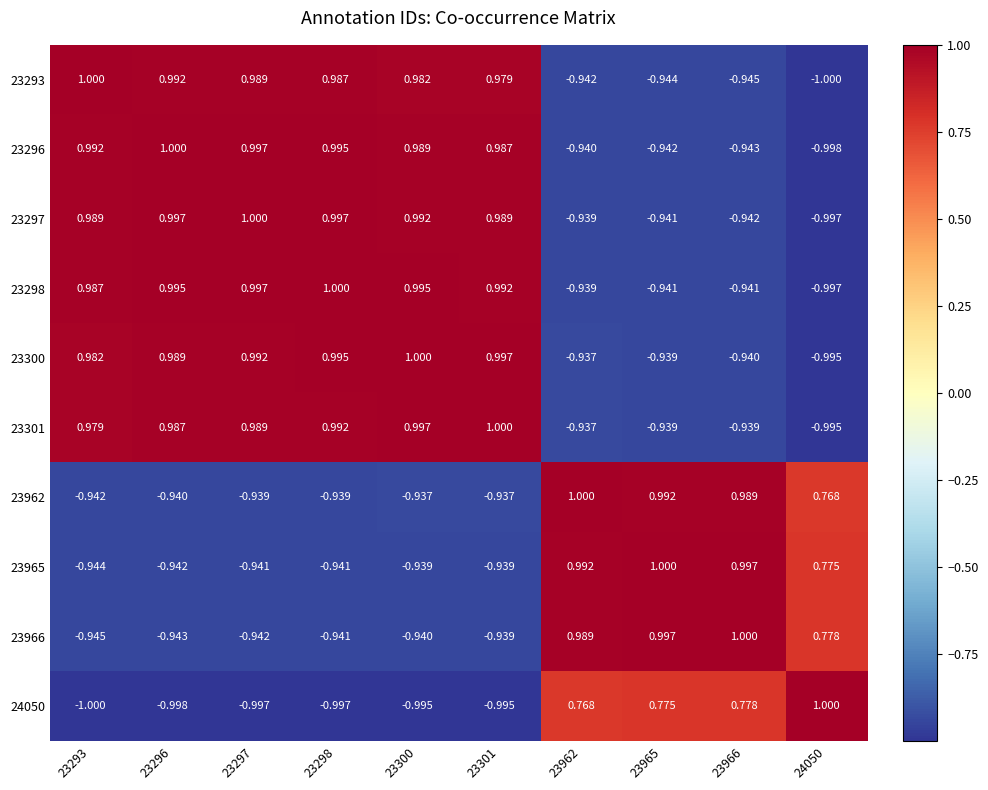

Is the value of 23965 at 23300 greater than the value of 23300 at 23297?

No